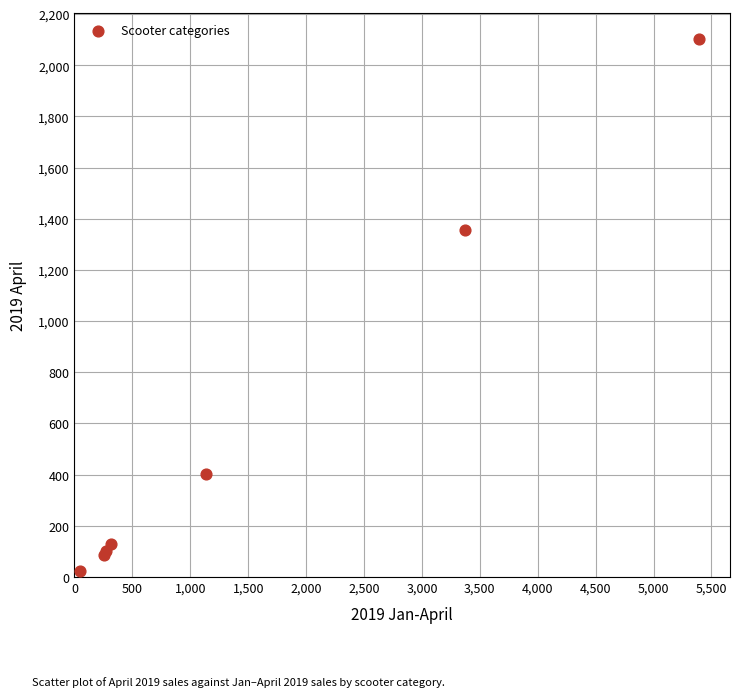

What Y value in the scatter plot is closest to 1062?

1357